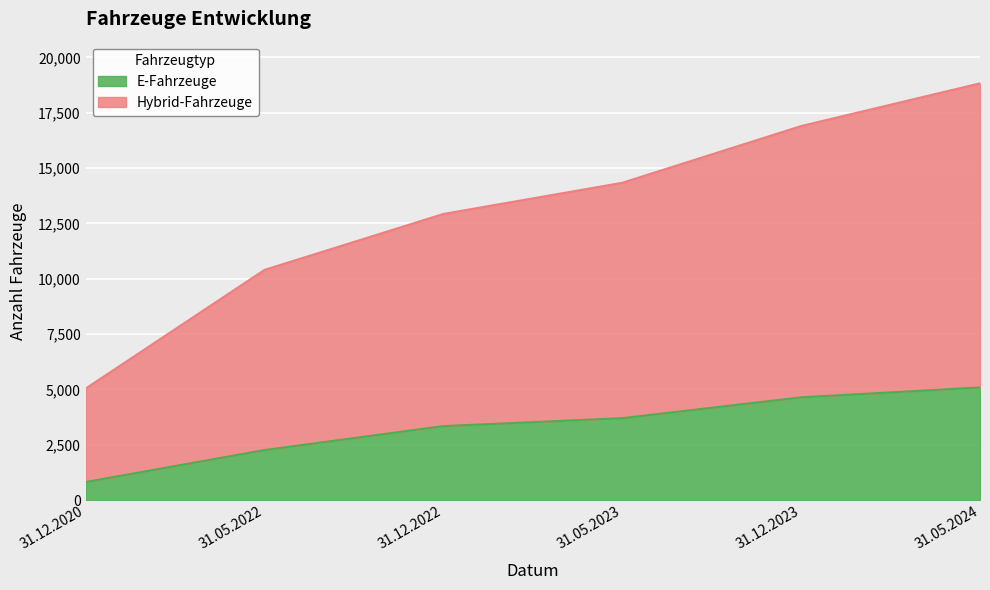

What is the sum of all E-Fahrzeuge values?

19854